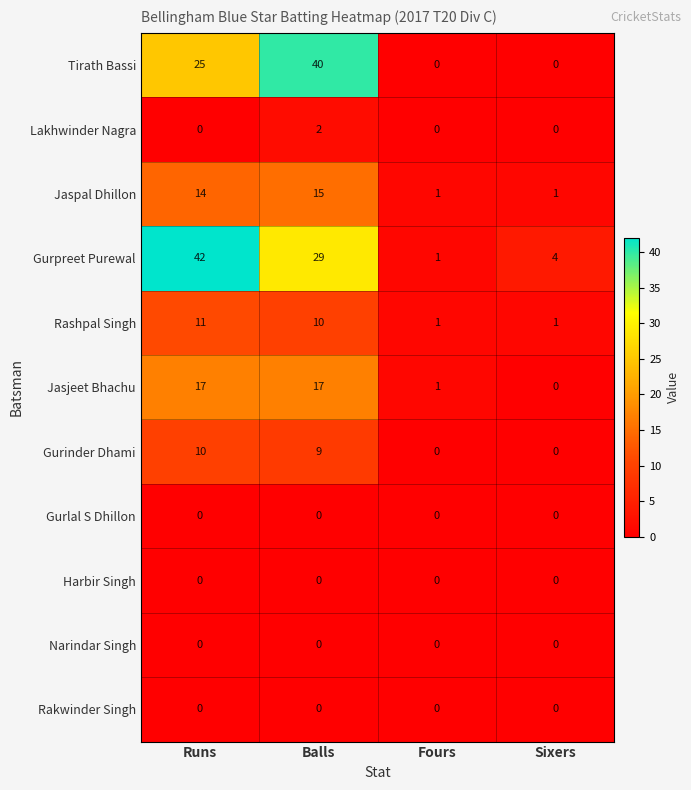

True or false: Narindar Singh has a value of 0 at Fours.

True